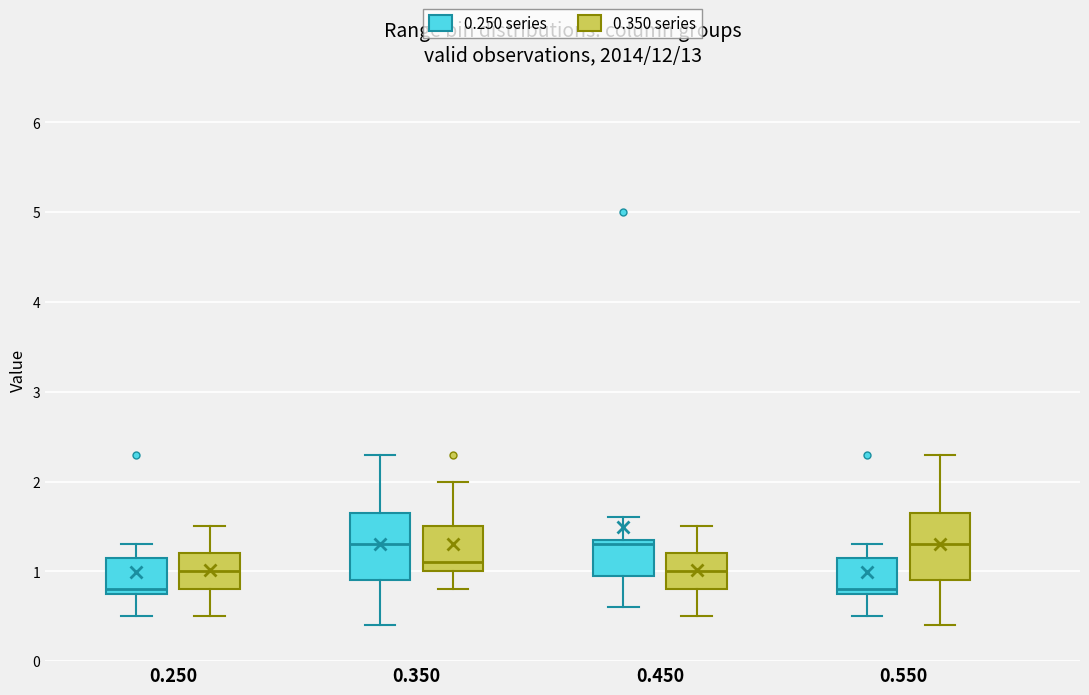

Reading left to right, transcribe this box plot: for each box, give where its median line is, the range the box spans, and where its two whiskers end, as read against the y-axis. The values are not printed on the chart, so give them approximately, as read against the axis.

0.250 (0.250 series): median 0.8 (just above the box's lower edge), box 0.8 to 1.2, whiskers 0.5 to 1.3
0.250 (0.350 series): median 1.0, box 0.8 to 1.2, whiskers 0.5 to 1.5
0.350 (0.250 series): median 1.3, box 0.9 to 1.7, whiskers 0.4 to 2.3
0.350 (0.350 series): median 1.1, box 1.0 to 1.5, whiskers 0.8 to 2.0
0.450 (0.250 series): median 1.3, box 1.0 to 1.4, whiskers 0.6 to 1.6
0.450 (0.350 series): median 1.0, box 0.8 to 1.2, whiskers 0.5 to 1.5
0.550 (0.250 series): median 0.8 (just above the box's lower edge), box 0.8 to 1.2, whiskers 0.5 to 1.3
0.550 (0.350 series): median 1.3, box 0.9 to 1.7, whiskers 0.4 to 2.3